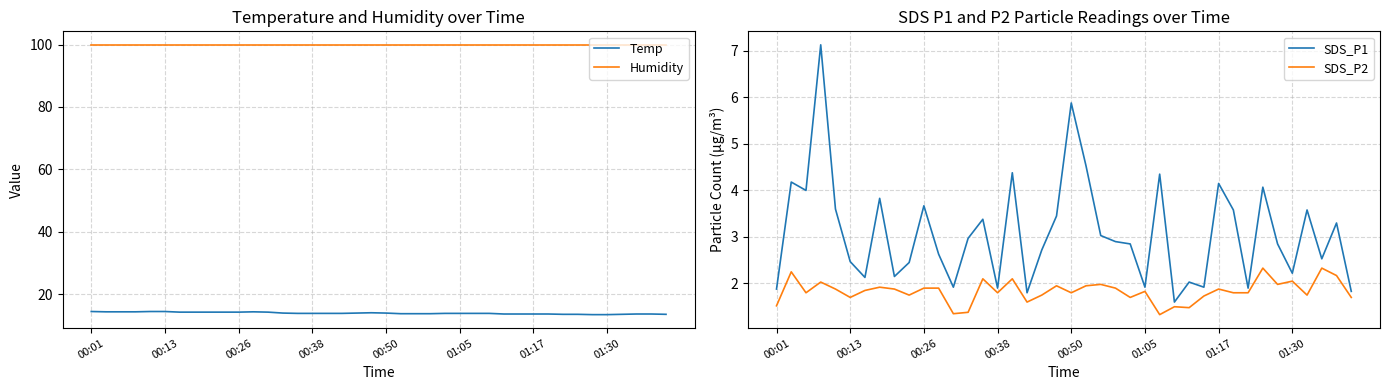

Is it true that SDS_P1 equals 1.3 at 37?

False